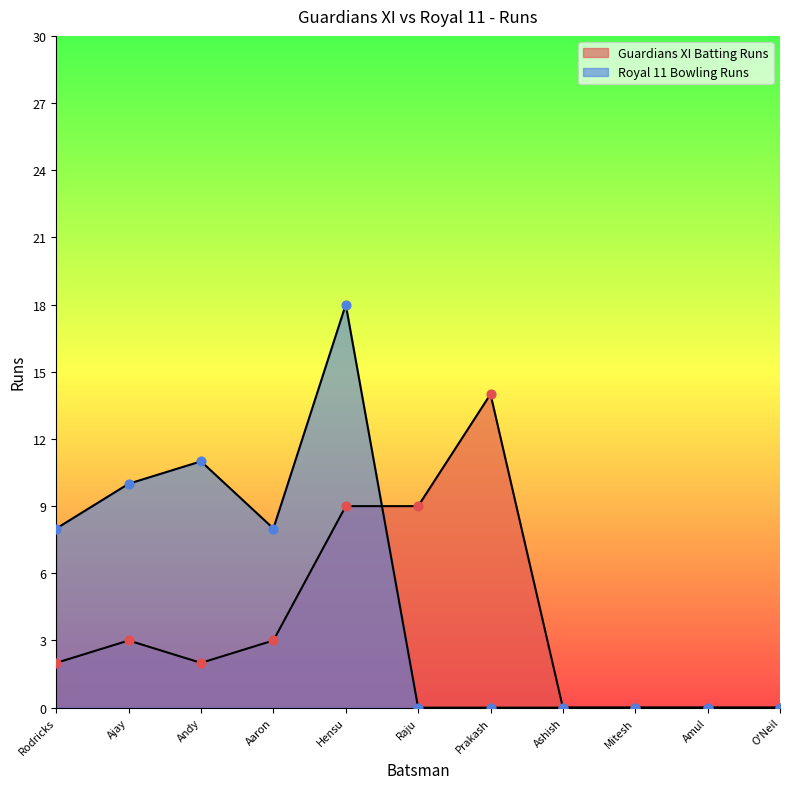

What are all the series names shown in the legend?

Guardians XI Batting Runs, Royal 11 Bowling Runs